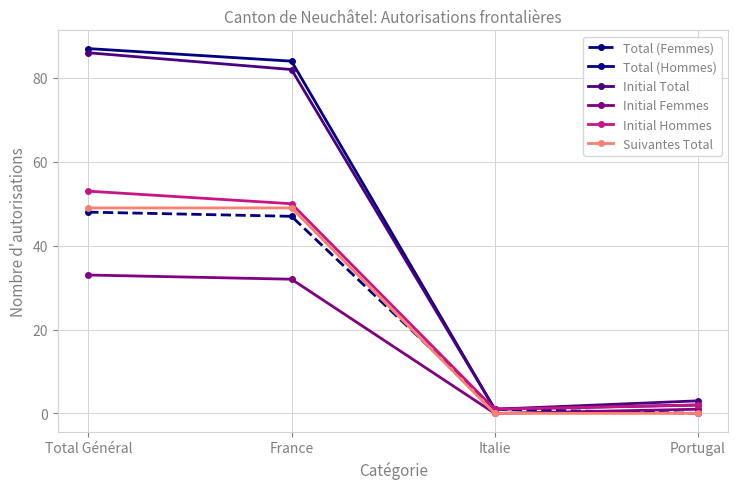

How many interior local valleys does the Initial Total series have?

1